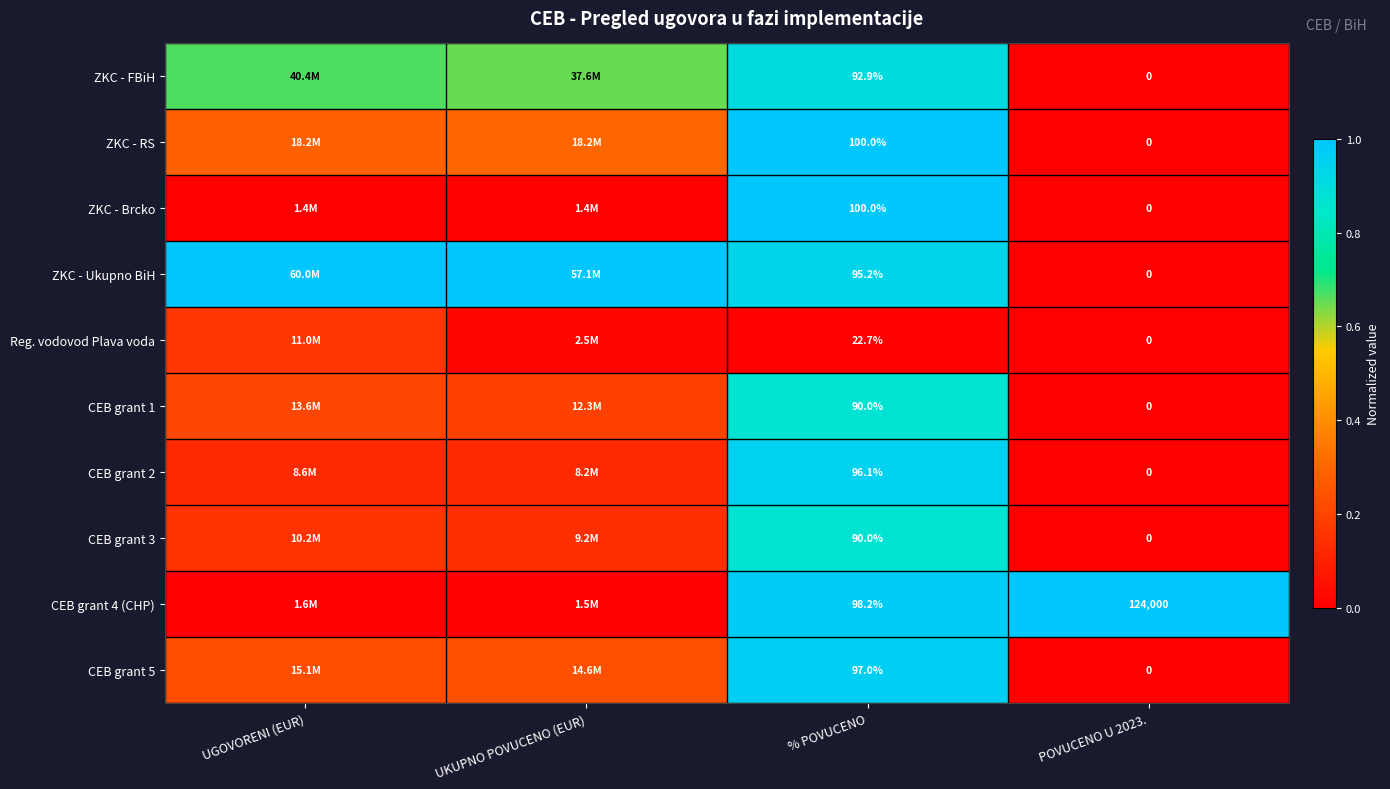

Is the value of CEB grant 2 at % POVUCENO greater than the value of ZKC - RS at % POVUCENO?

No